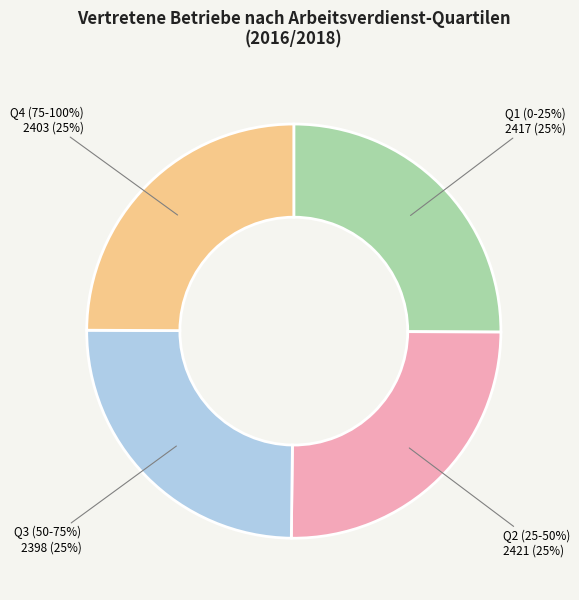

Do 2. Viertel 2016/2018 25-50% and 3. Viertel 2016/2018 50-75% together represent more than half of the pie?

No